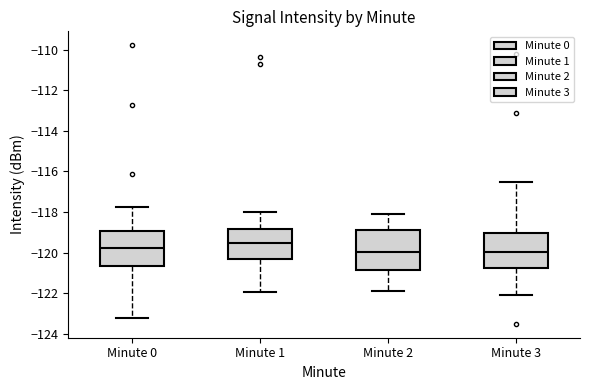

Which box has the highest median line?

Minute 1